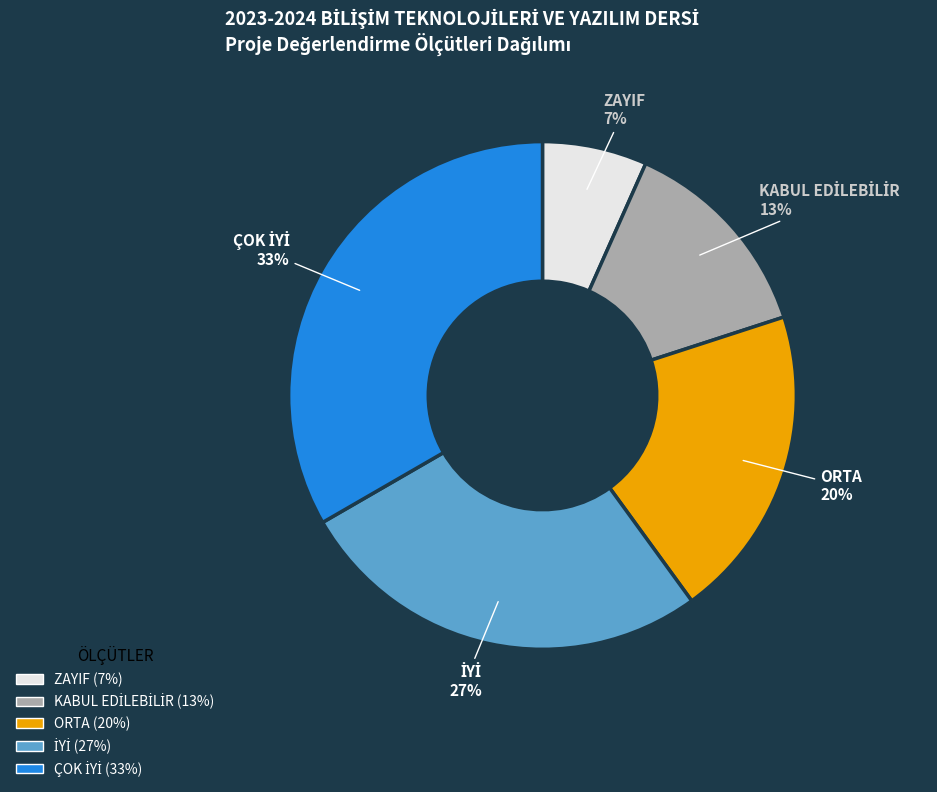

Is it true that ORTA is 35% of the pie?

False